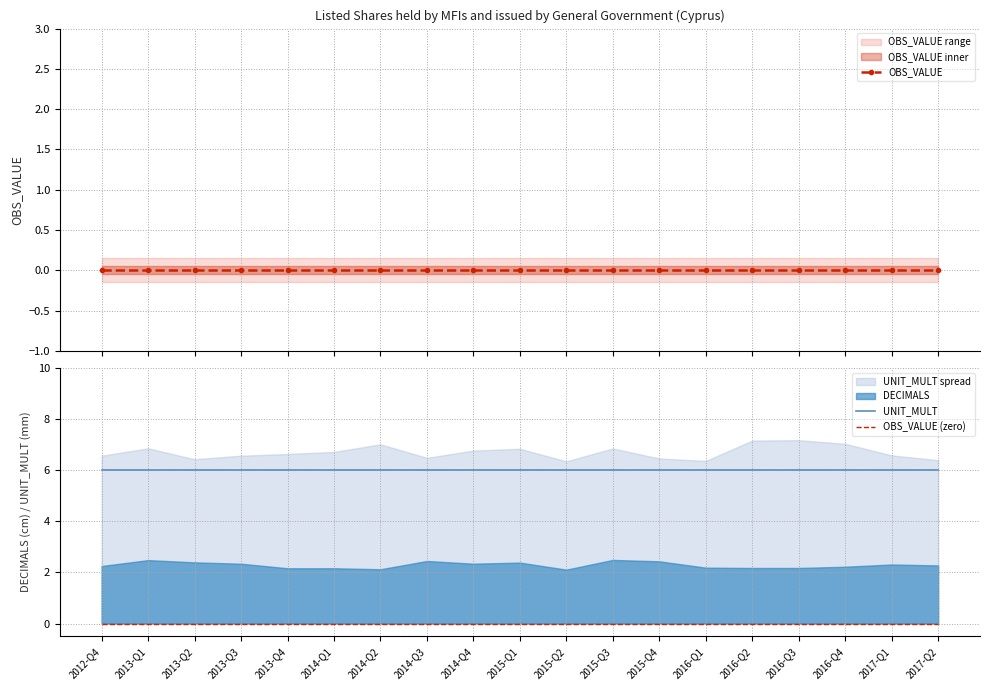

The value of OBS_VALUE at 2014-Q3 is 0. True or false?

True